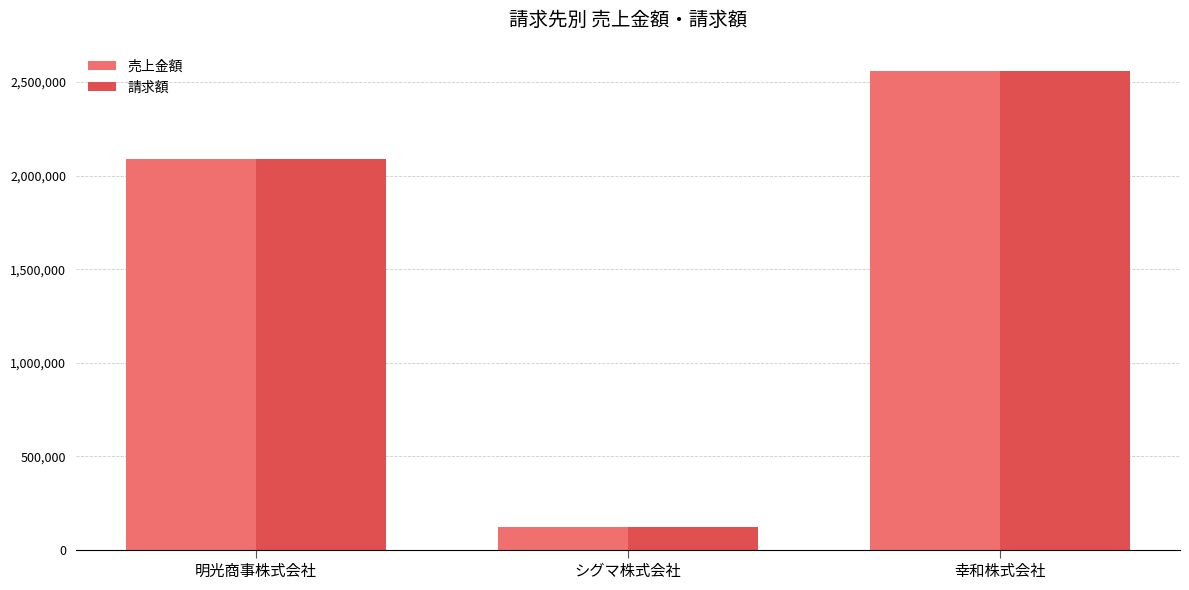

What is the minimum value for 売上金額?

123093